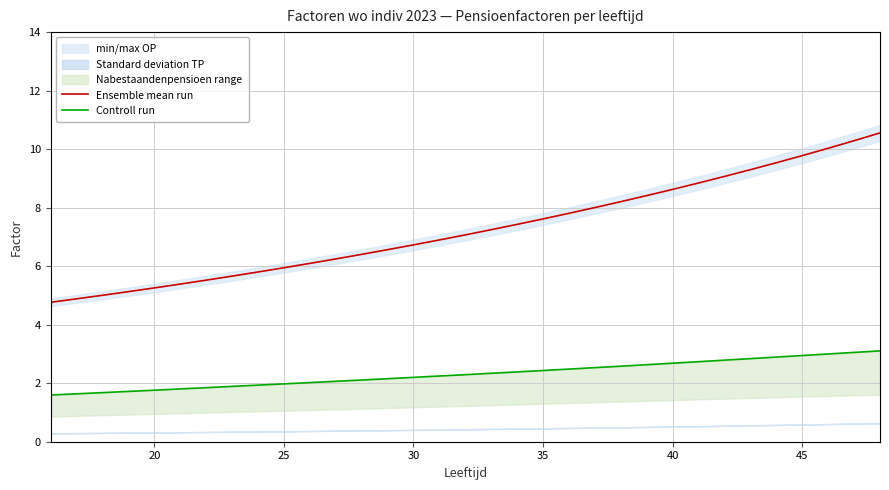

What is the value of the Ensemble mean run point at the 23rd from the left?

8.2